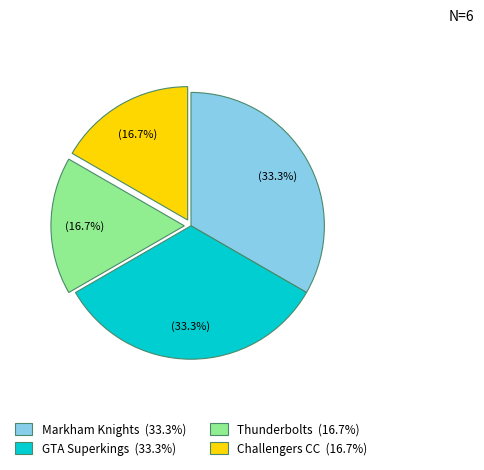

Is there a majority slice in this chart?

No